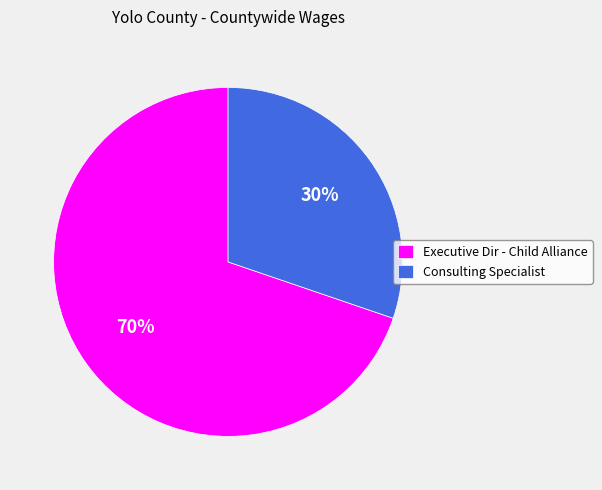

To the nearest percent, what is the combined percentage of Executive Dir - Child Alliance and Consulting Specialist?

100%